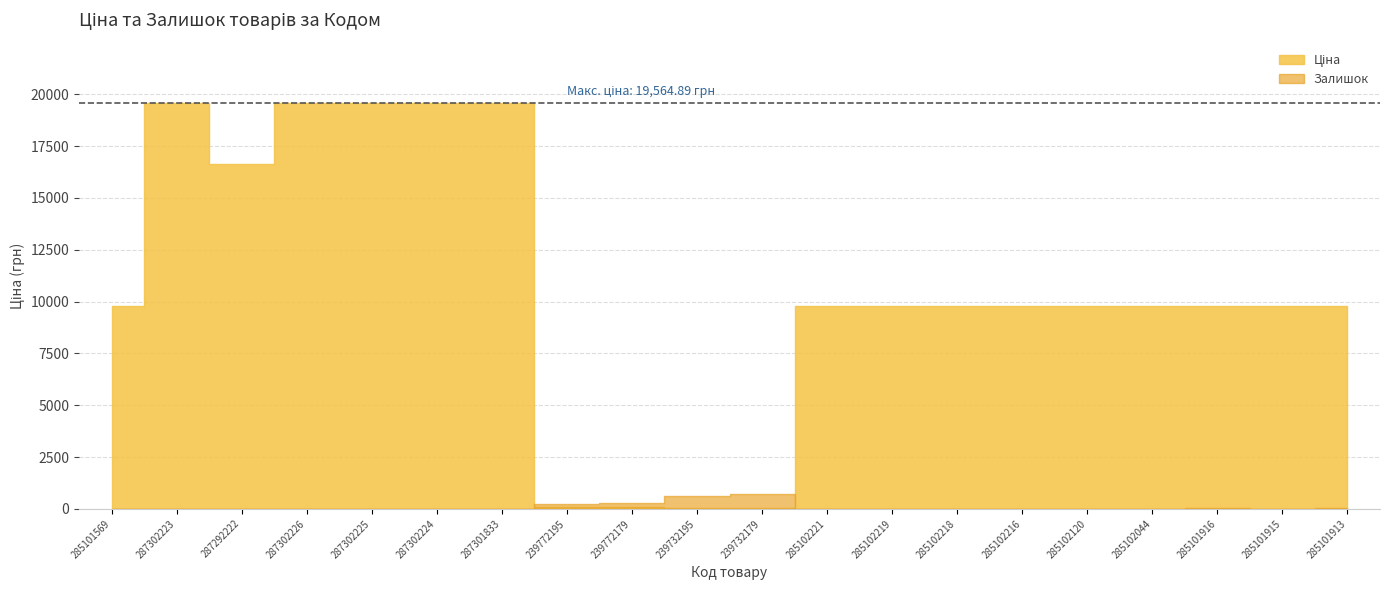

What is the sum of the Залишок values at 285101913 and 287292222?

59.0